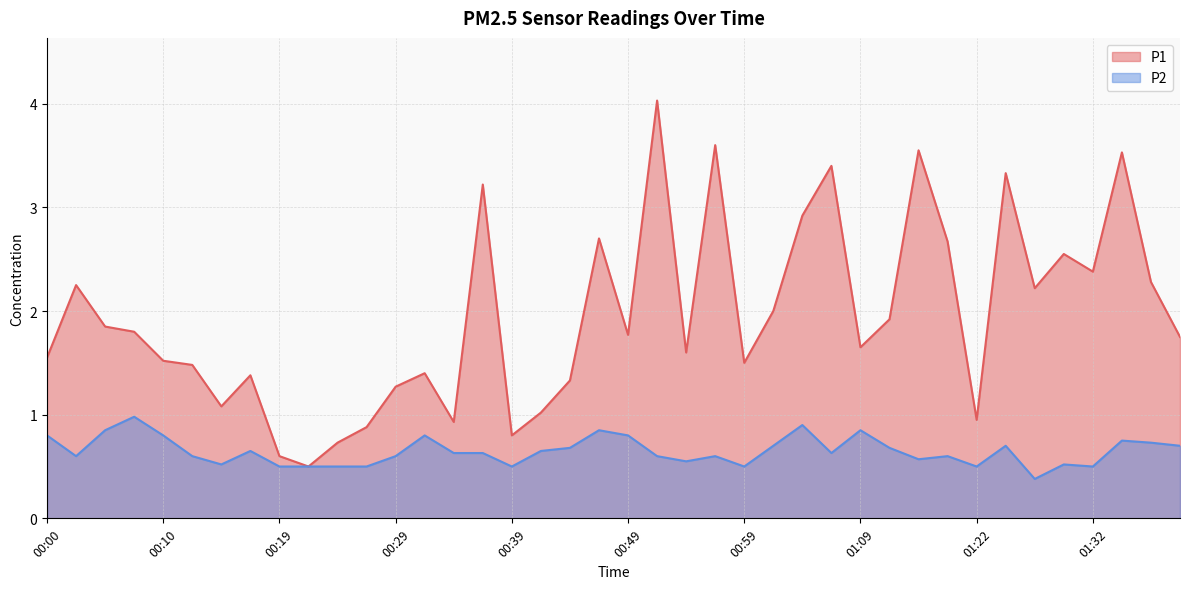

True or false: P1 has more than 1 points higher than both neighbors.

True